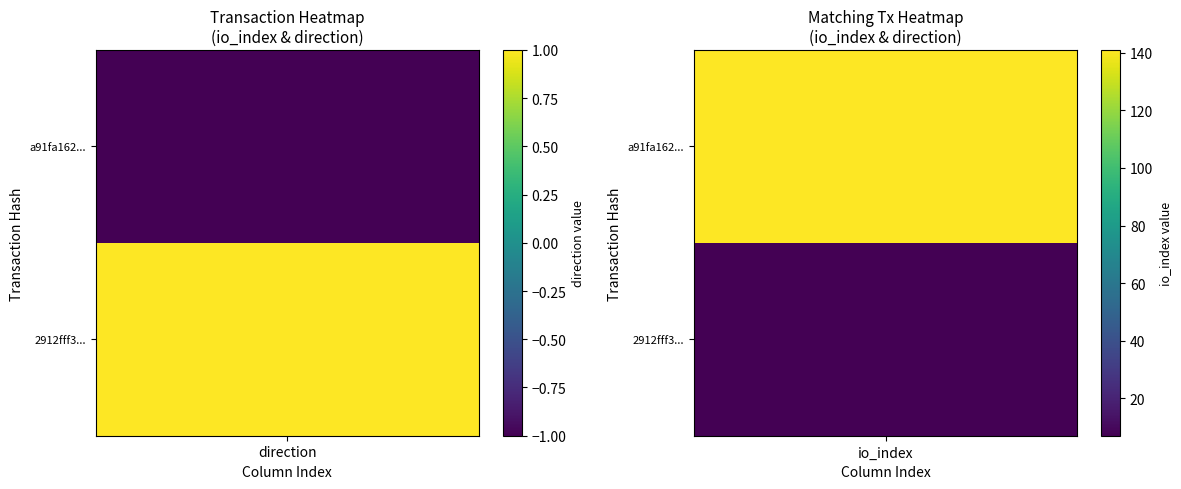

How many categories are shown in the chart?

2